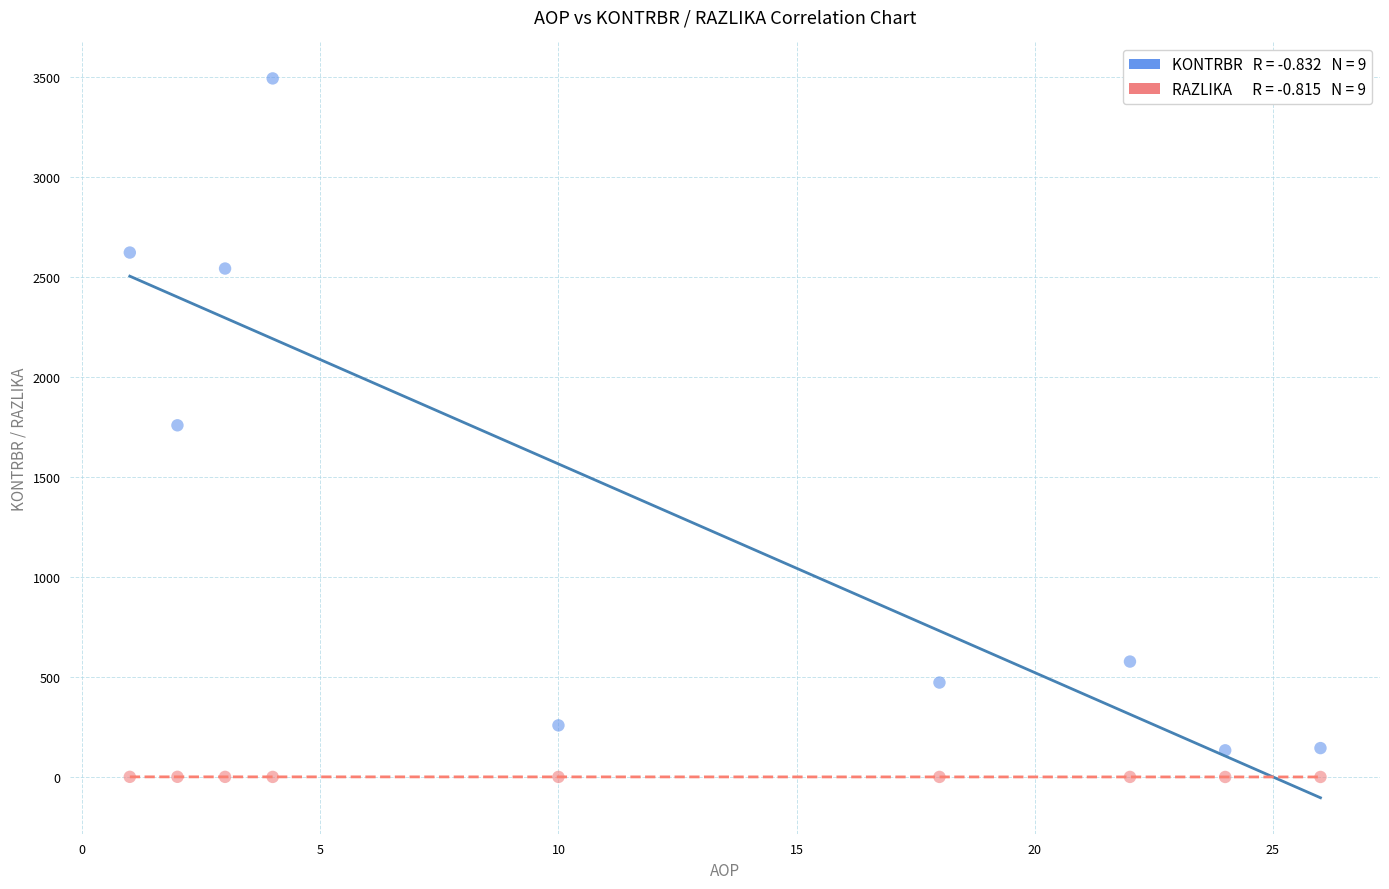

Across all data points, what is the range of X values (max minus min)?

25.0